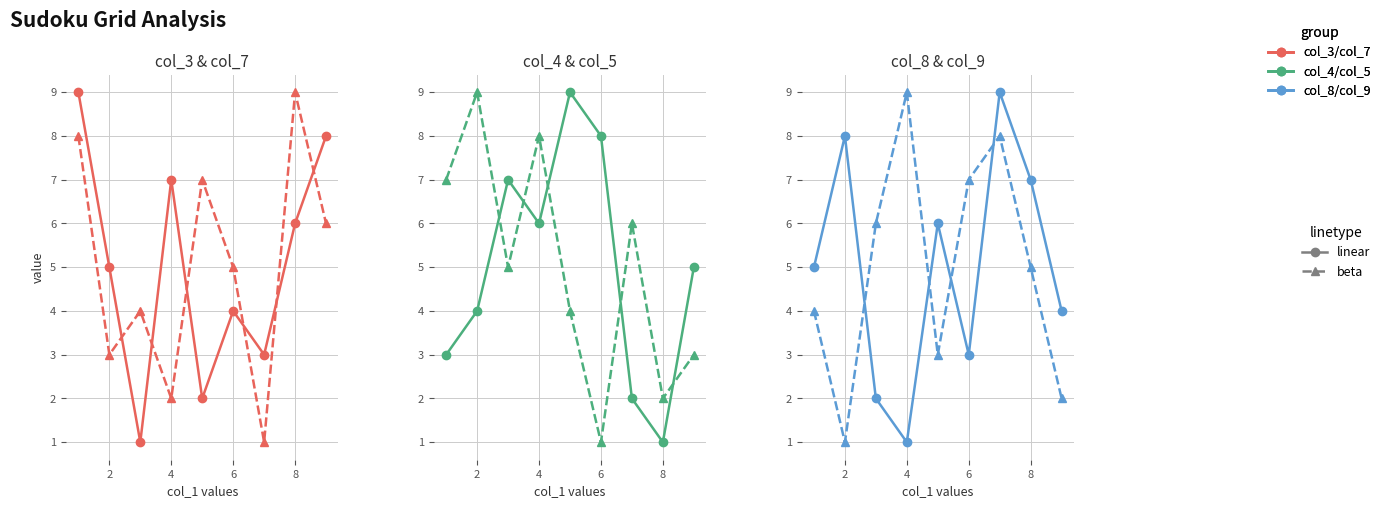

What are all the series names shown in the legend?

col_3 (linear), col_7 (beta), col_4 (linear), col_5 (beta), col_8 (linear), col_9 (beta)